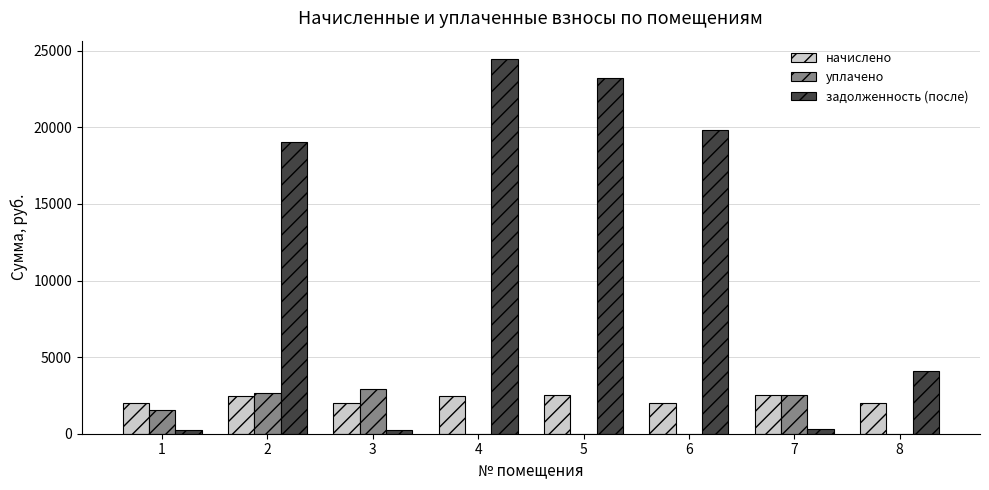

Which series has the largest total across all categories?

задолженность (после)